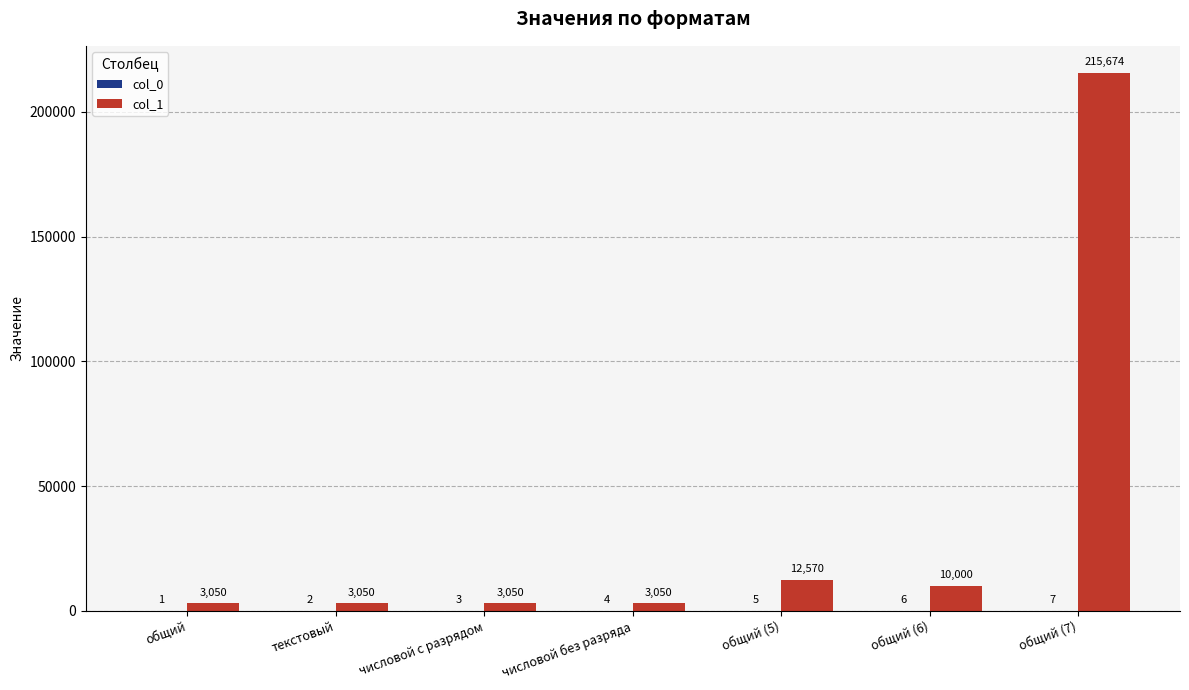

The value of col_1 at текстовый is 3050. True or false?

True